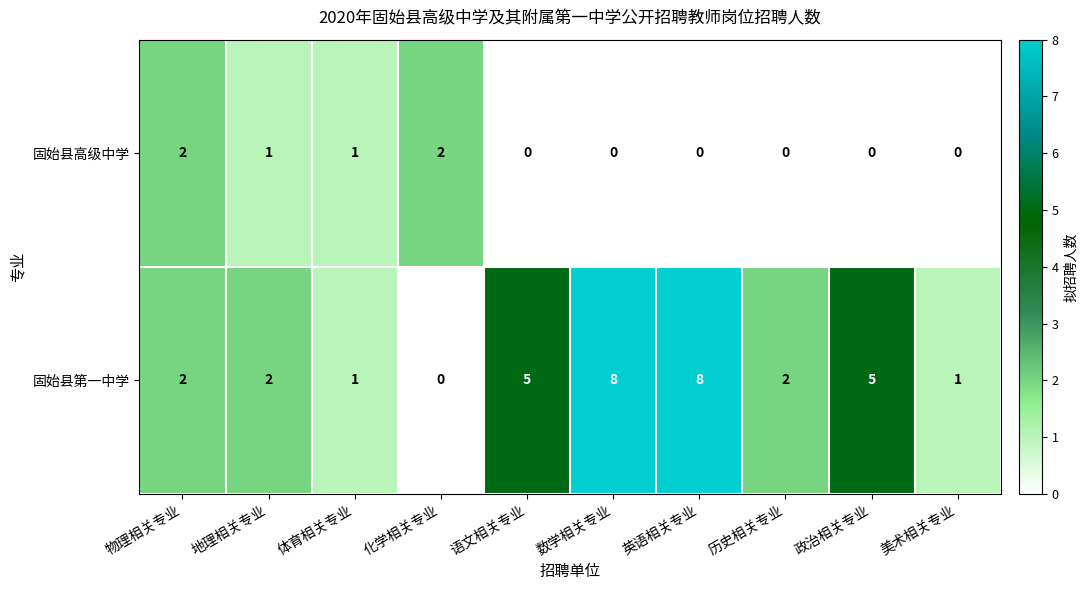

Rank the series by their maximum value, from highest to lowest.

固始县第一中学, 固始县高级中学